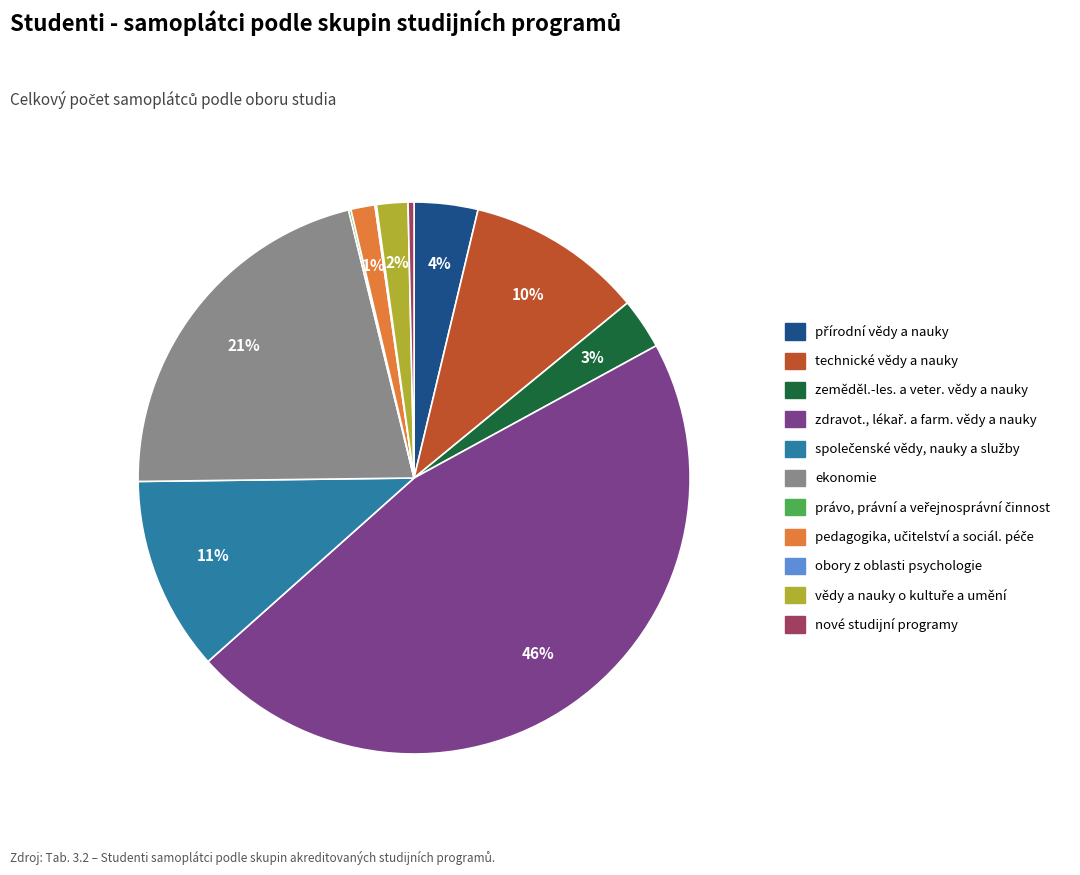

To the nearest percent, what is the average slice percentage?

9%